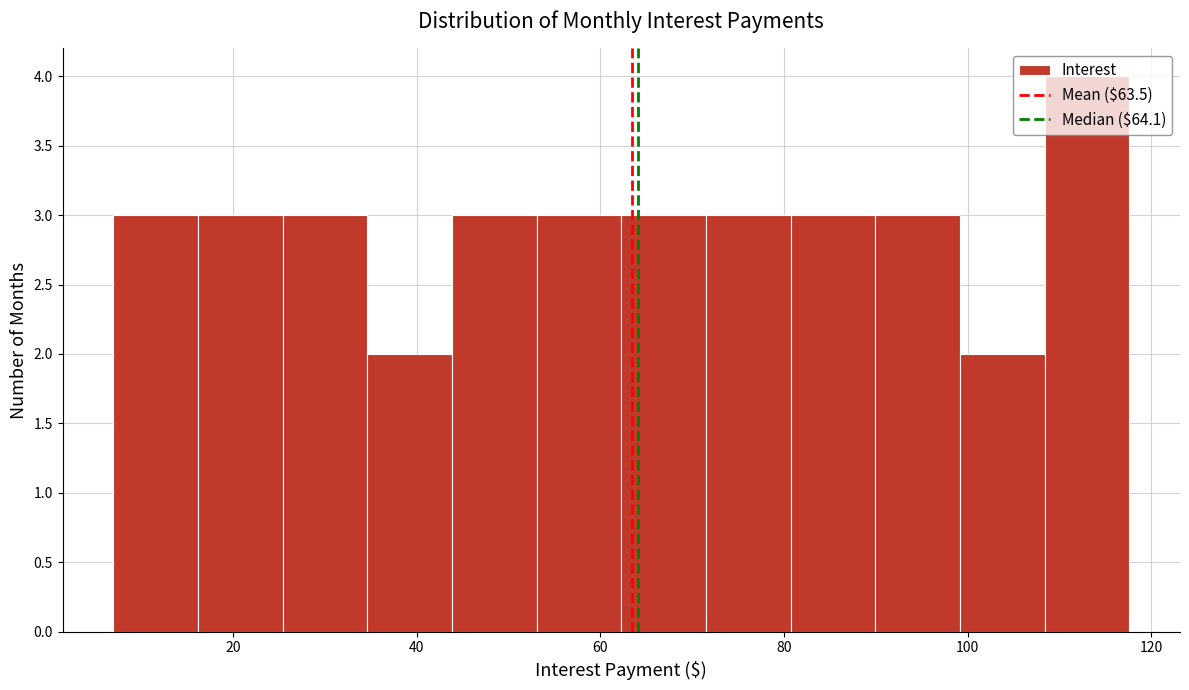

What is the height of the bar covering 80 to 90 on the x-axis? Neither the bar edges nor the heights are printed on the chart, so give them approximately, as read against the axes.

3